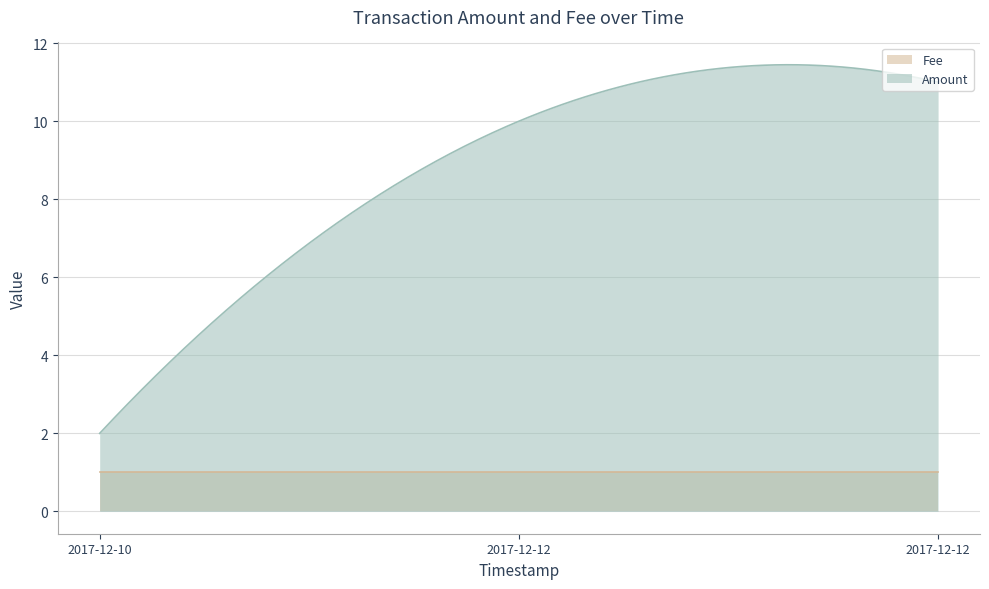

At which category is the sum across all series the highest?

2017-12-12 04:00:41